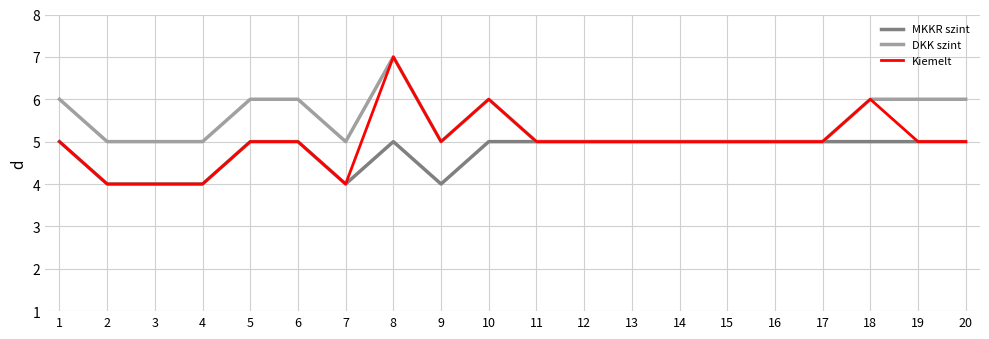

What is the approximate value of DKK szint at 3?

5